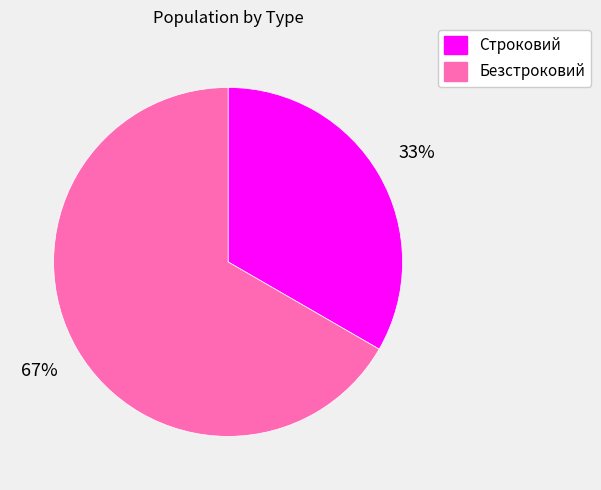

Which category has the biggest portion of the pie?

Безстроковий